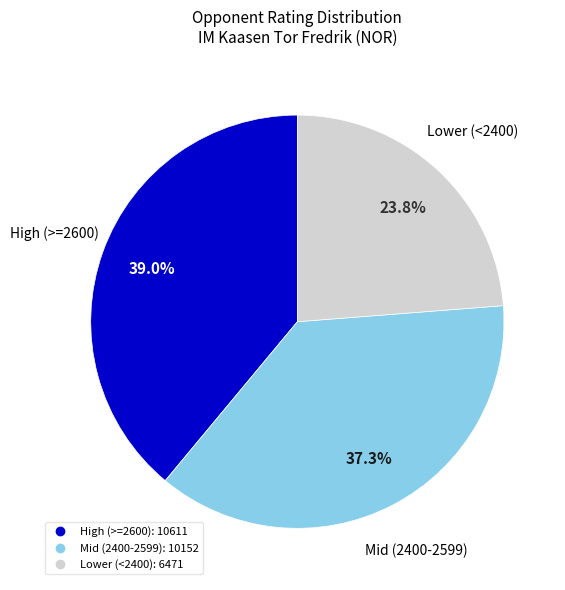

Is there any slice that represents more than half of the pie?

No